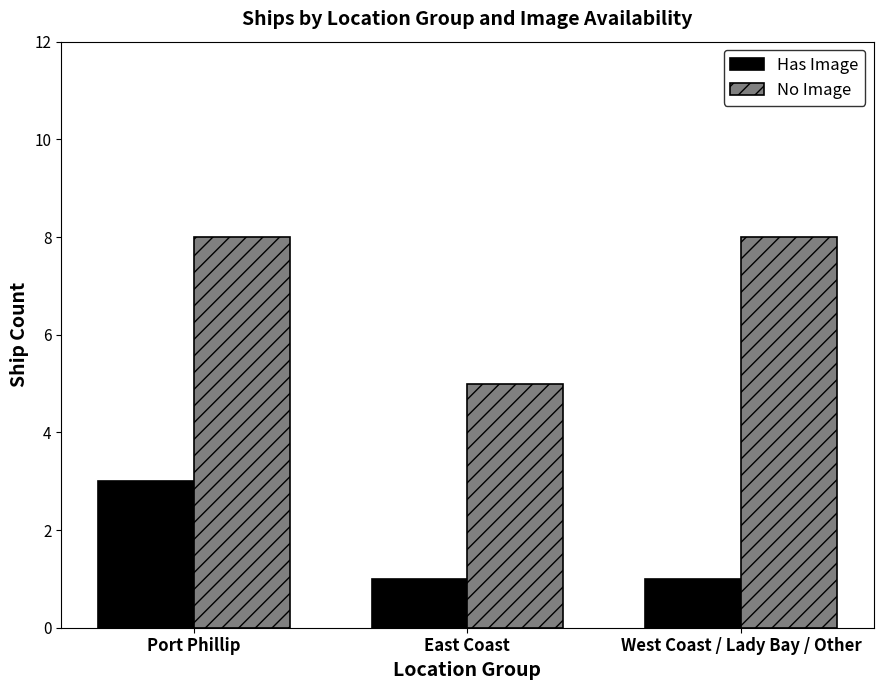

Is it true that No Image equals 5 at East Coast?

True